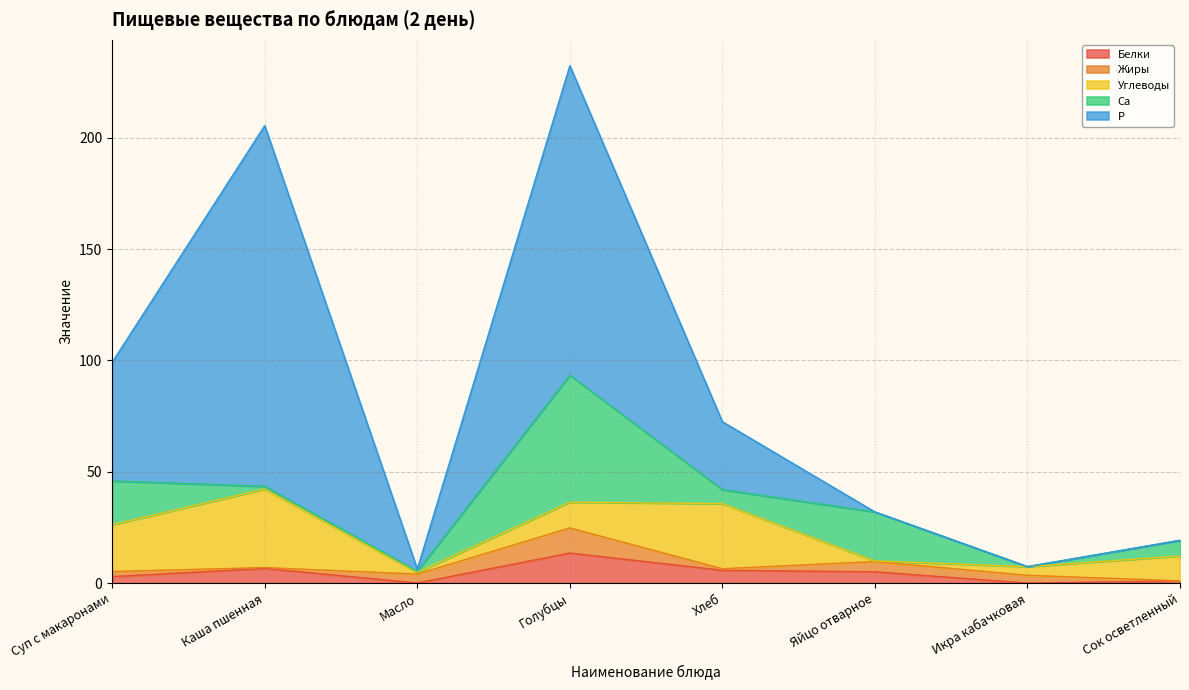

Reading left to right, what are all the values shown in this chart?

Белки: 2.9	6.6	0.1	13.5	5.8	5.1	0.0	1.0
Жиры: 2.3	0.4	4.0	11.3	0.7	4.6	3.5	0.0
Углеводы: 21.0	35.3	0.8	11.6	29.2	0.3	3.9	11.2
Са: 19.7	1.2	0.5	57.0	6.3	22.0	0.0	7.0
Р: 53.3	162.0	1.0	139.0	30.5	0.0	0.0	0.0